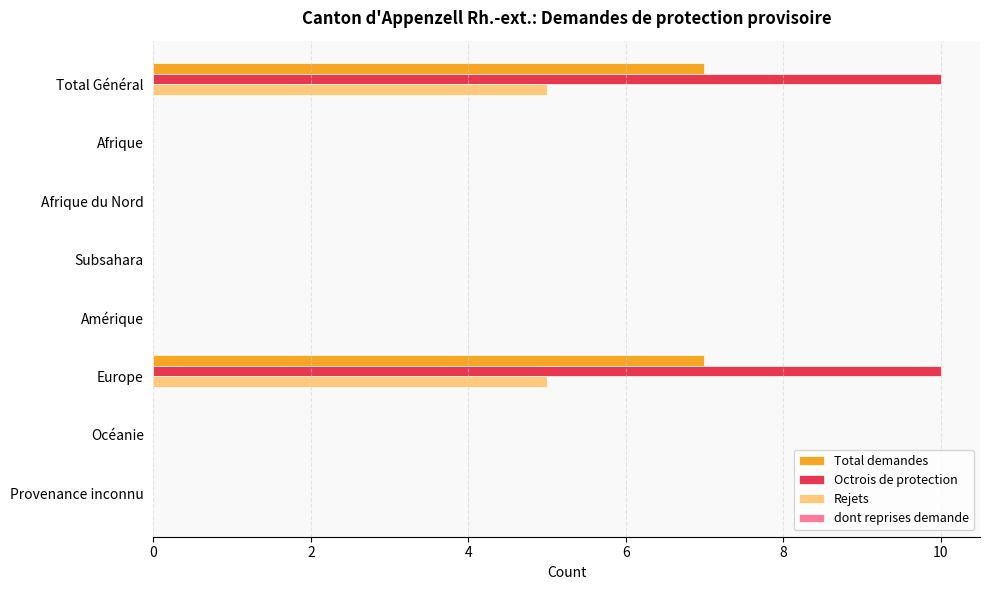

How many data points does each series have?

8